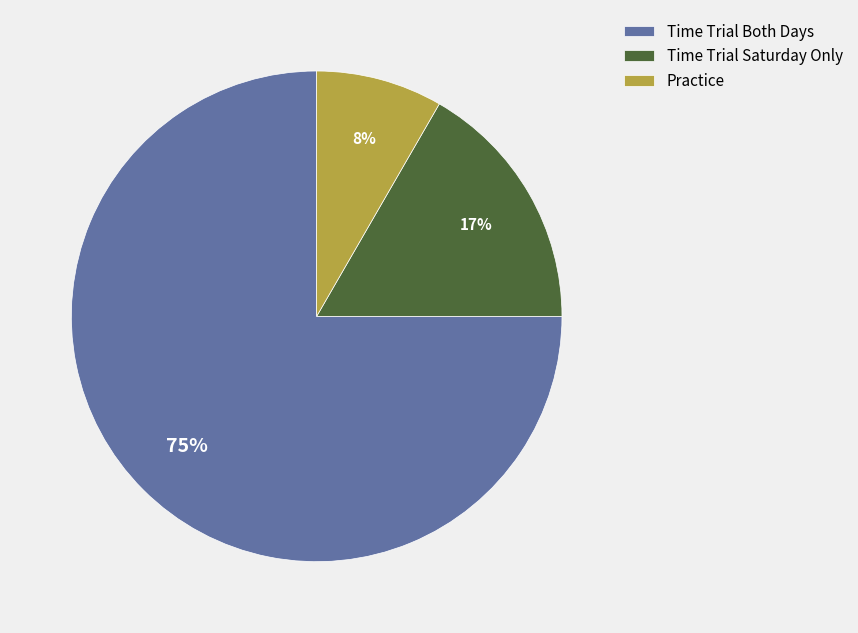

What is the smallest slice in the pie chart?

Practice